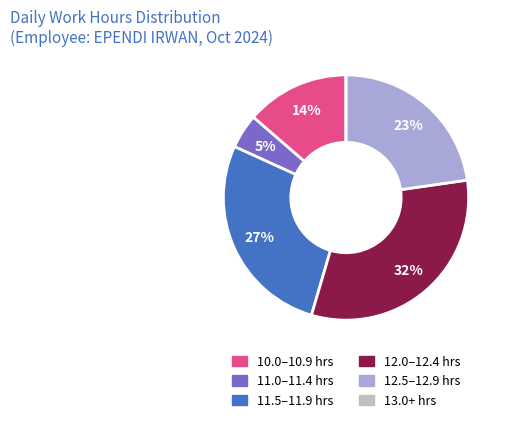

To the nearest percent, what is the difference between the largest and smallest slice percentages?

32%